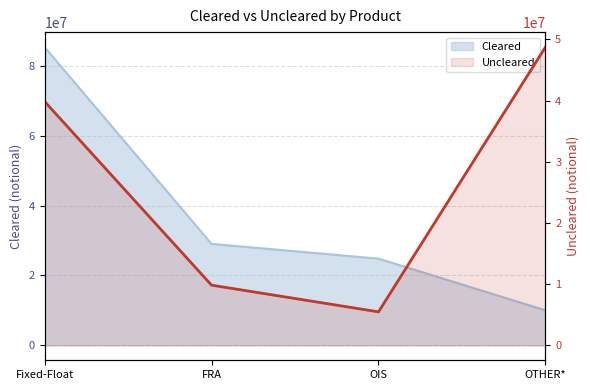

What is the difference between the values at OIS and FRA?

4362970